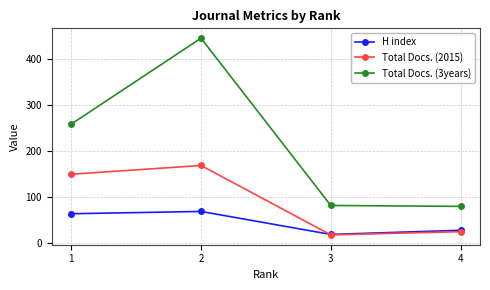

What is the minimum value for H index?

19